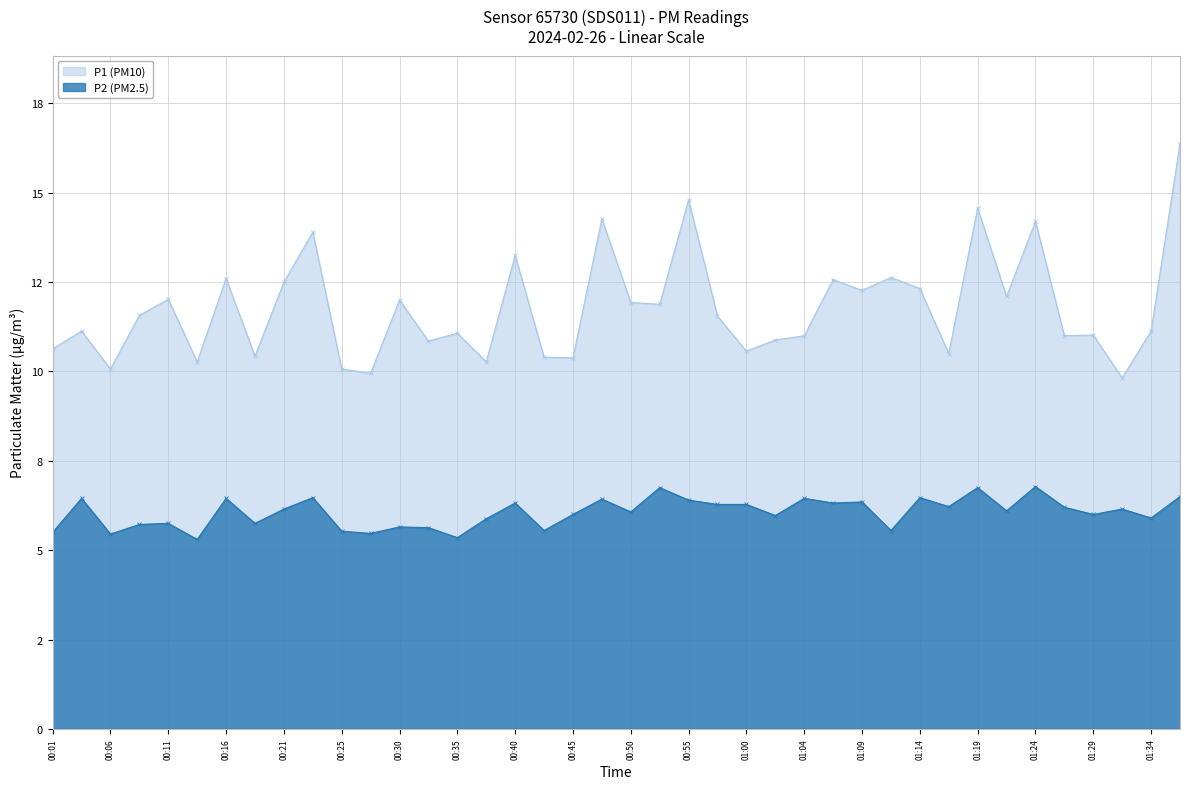

Reading left to right, what are all the values shown in this chart?

P1: 00:01=10.6	00:03=11.1	00:06=10.1	00:08=11.6	00:11=12.0	00:13=10.3	00:16=12.6	00:18=10.4	00:21=12.5	00:23=13.9	00:25=10.1	00:28=9.9	00:30=12.0	00:33=10.8	00:35=11.1	00:38=10.3	00:40=13.2	00:43=10.4	00:45=10.4	00:47=14.3	00:50=11.9	00:52=11.9	00:55=14.8	00:57=11.6	01:00=10.6	01:02=10.9	01:04=11.0	01:07=12.6	01:09=12.3	01:12=12.6	01:14=12.3	01:17=10.5	01:19=14.6	01:21=12.1	01:24=14.2	01:26=11.0	01:29=11.0	01:31=9.8	01:34=11.1	01:36=16.4
P2: 00:01=5.5	00:03=6.5	00:06=5.5	00:08=5.7	00:11=5.8	00:13=5.3	00:16=6.5	00:18=5.8	00:21=6.2	00:23=6.5	00:25=5.5	00:28=5.5	00:30=5.7	00:33=5.6	00:35=5.3	00:38=5.9	00:40=6.3	00:43=5.5	00:45=6.0	00:47=6.4	00:50=6.1	00:52=6.8	00:55=6.4	00:57=6.3	01:00=6.3	01:02=6.0	01:04=6.5	01:07=6.3	01:09=6.3	01:12=5.5	01:14=6.5	01:17=6.2	01:19=6.8	01:21=6.1	01:24=6.8	01:26=6.2	01:29=6.0	01:31=6.2	01:34=5.9	01:36=6.5